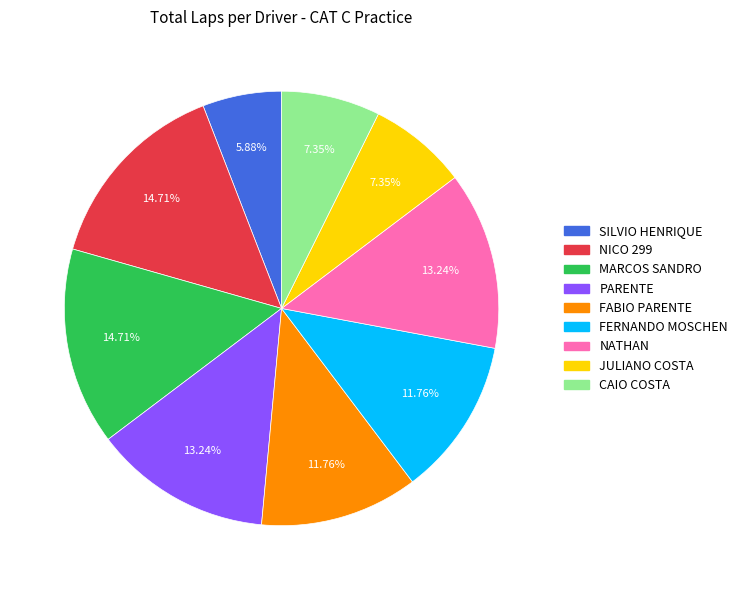

How much of the chart is everything except FERNANDO MOSCHEN?

88.2%